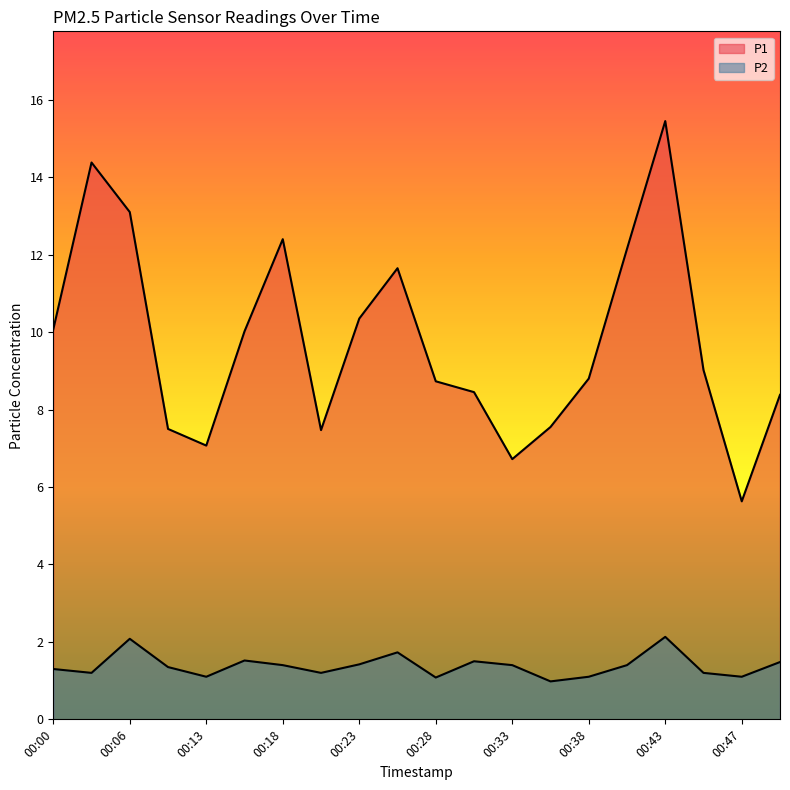

Which label corresponds to the largest value in the chart?

00:43